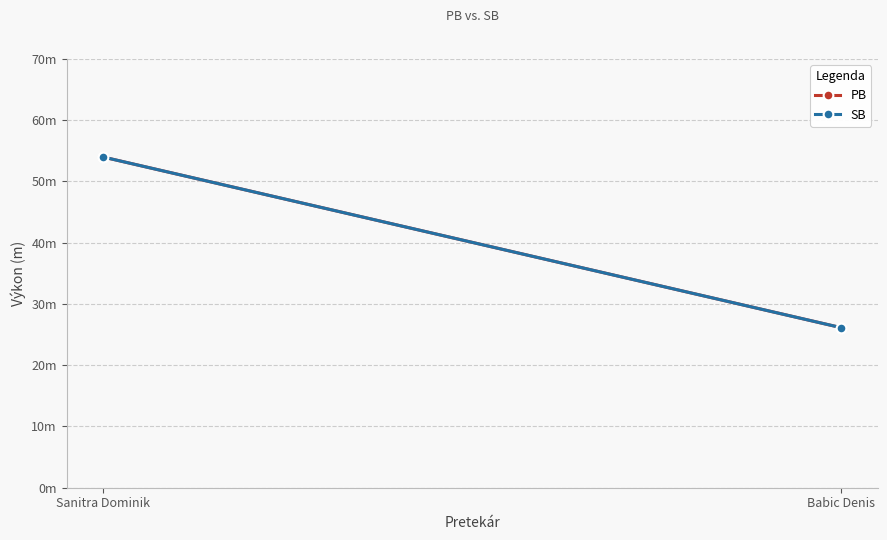

The value of PB at Babic Denis is 46.0. True or false?

False